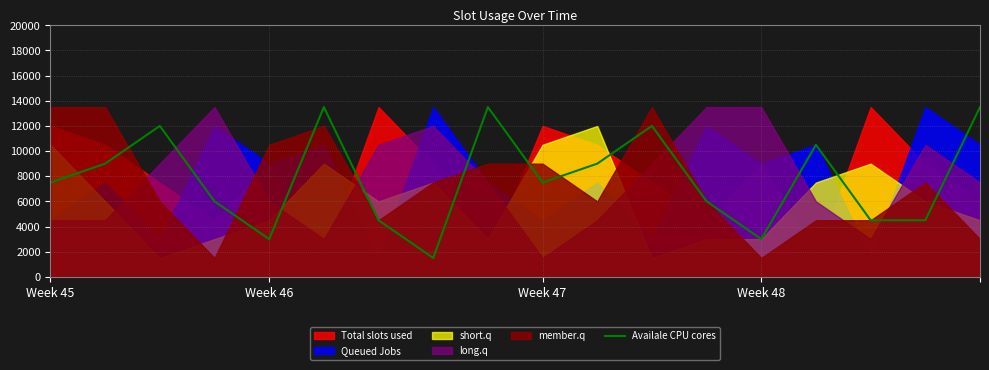

What is the highest value of the Availale CPU cores series?

13500